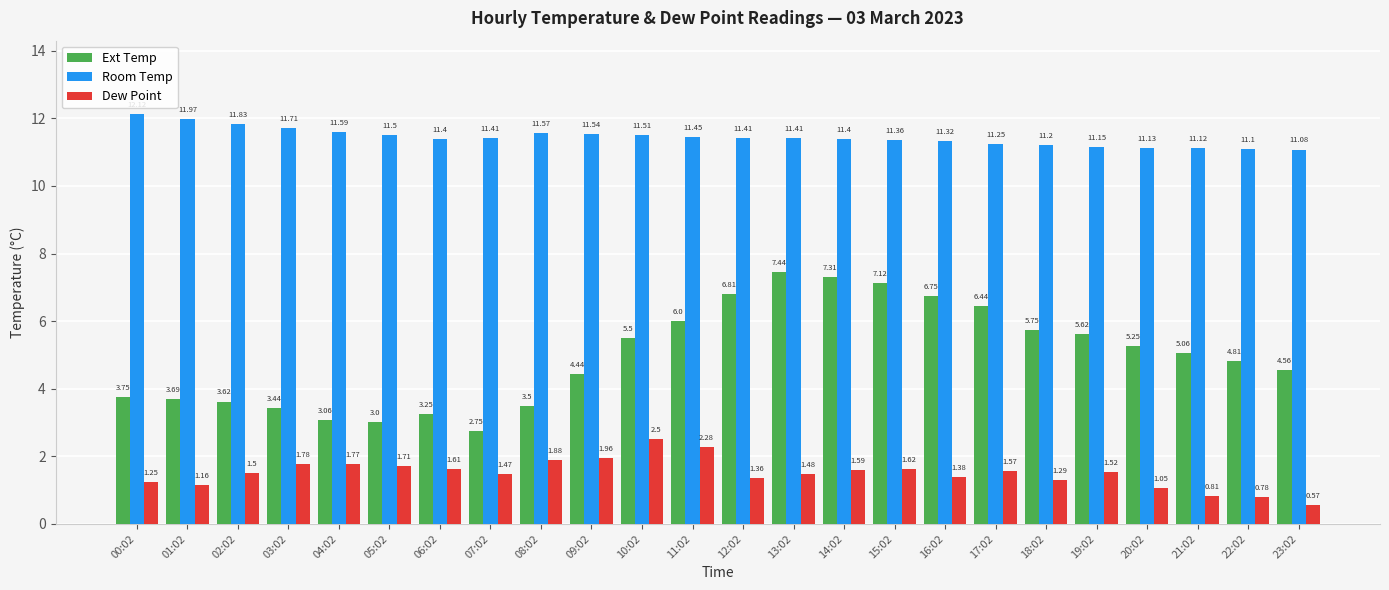

Which series has the largest total across all categories?

Room Temp